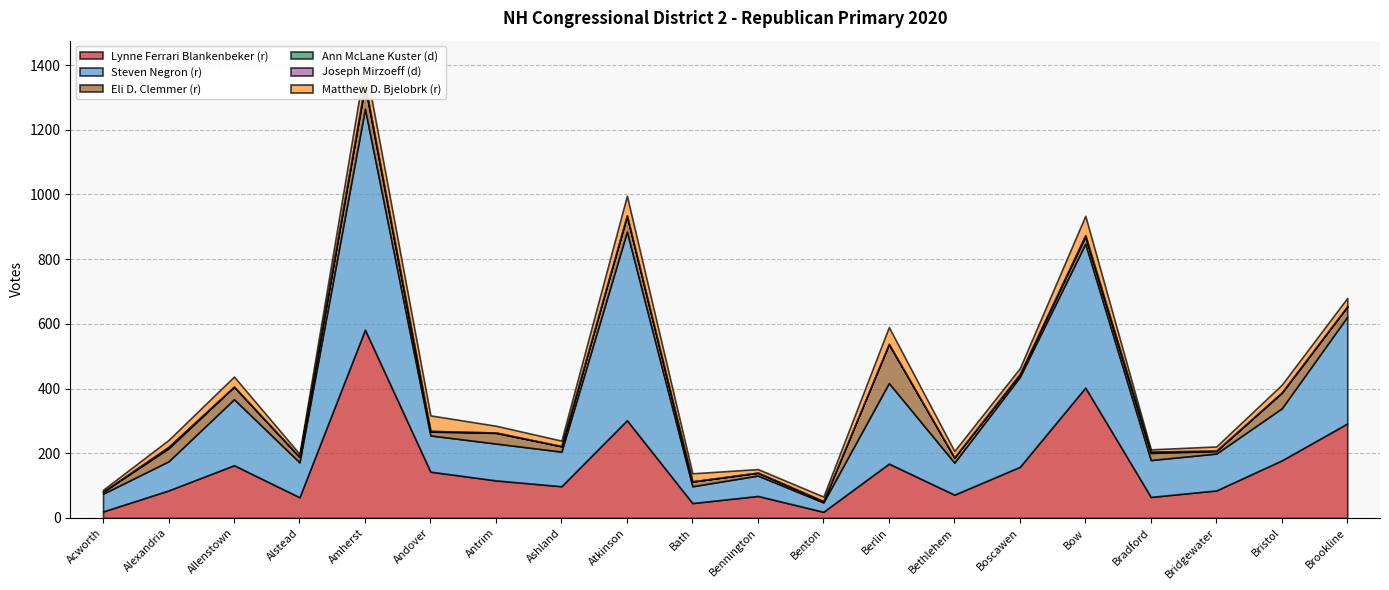

True or false: Eli D. Clemmer (r) and Joseph Mirzoeff (d) intersect in this chart.

False